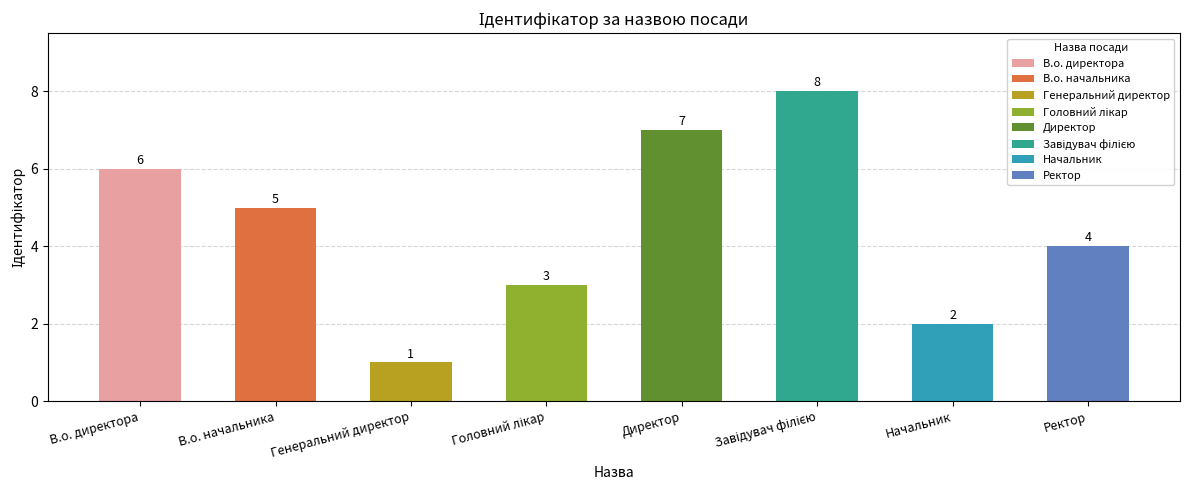

The value at Начальник is 0. True or false?

False